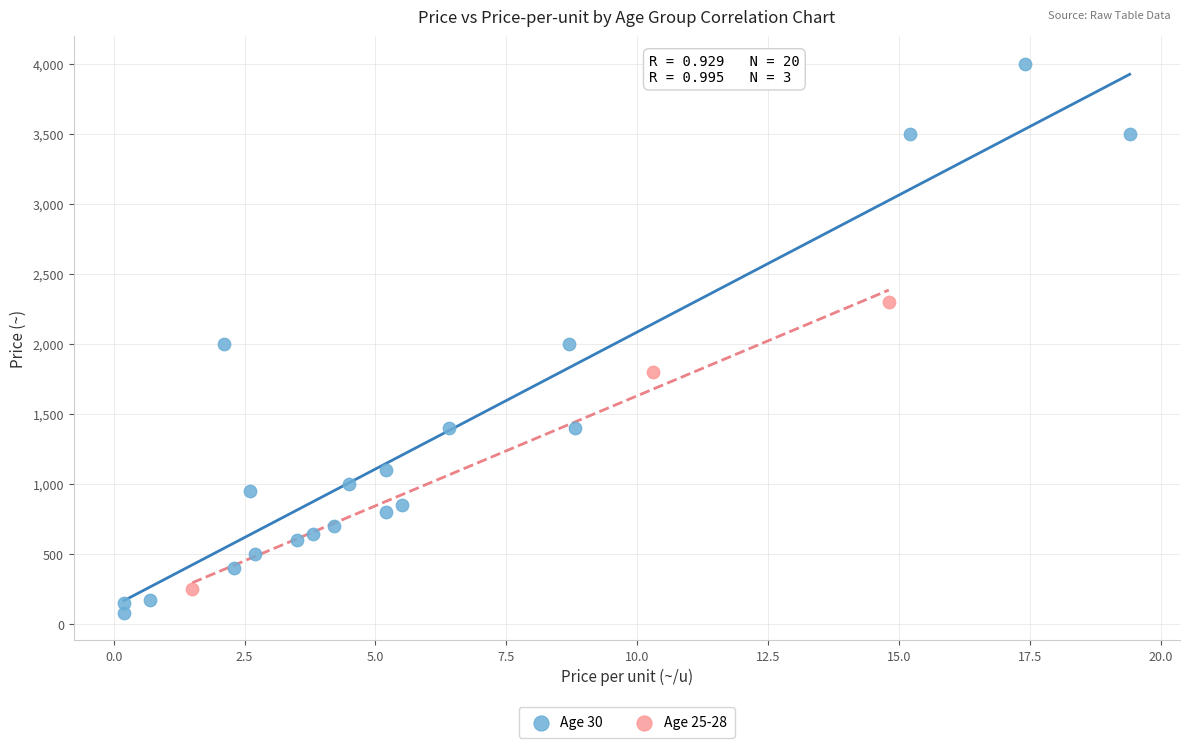

Which series contains the lowest Y value?

Age 30